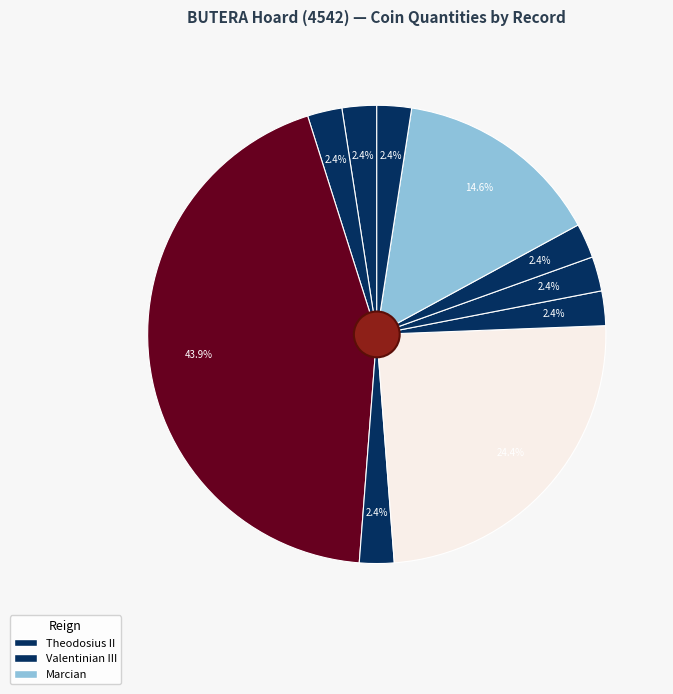

How many slices are in this pie chart?

10